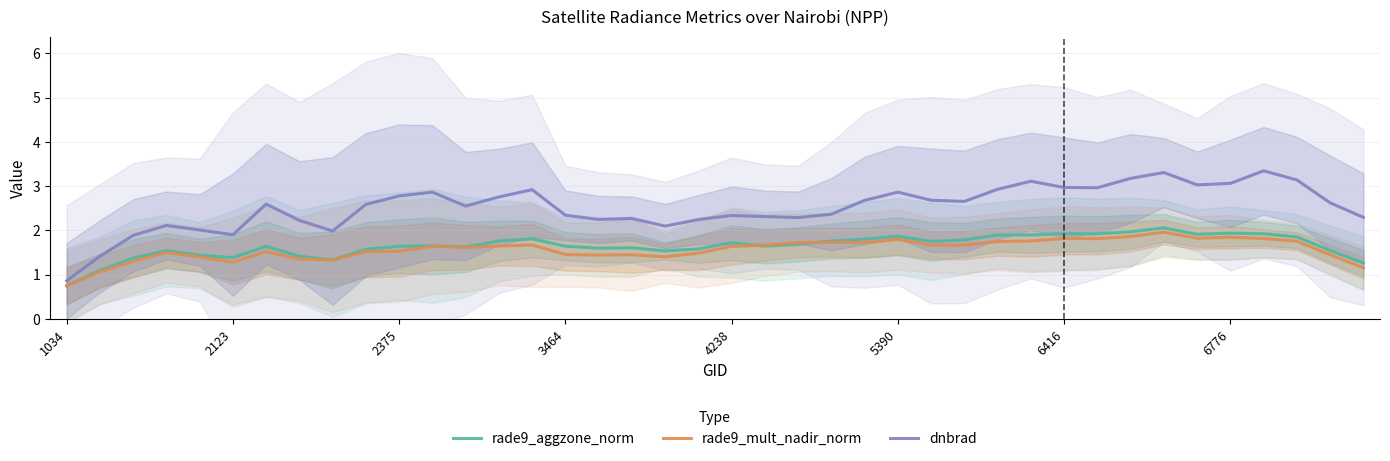

True or false: rade9_aggzone_norm has a value of 2.7 at 24.

False